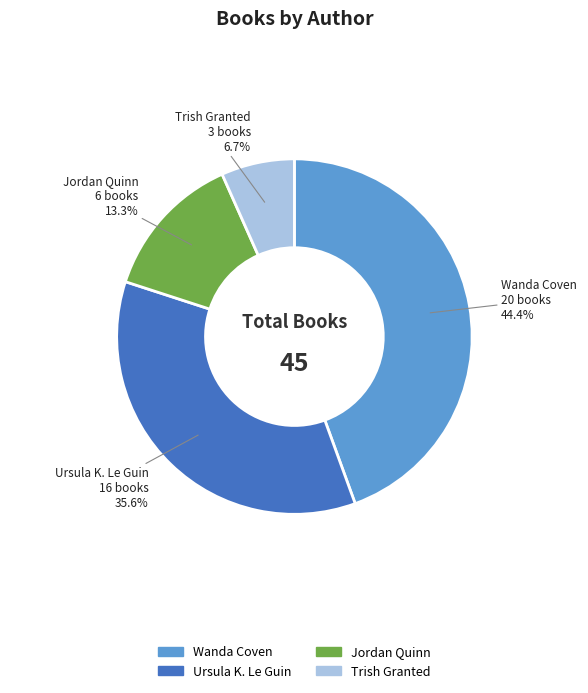

Rank the categories by value from highest to lowest.

Wanda Coven, Ursula K. Le Guin, Jordan Quinn, Trish Granted